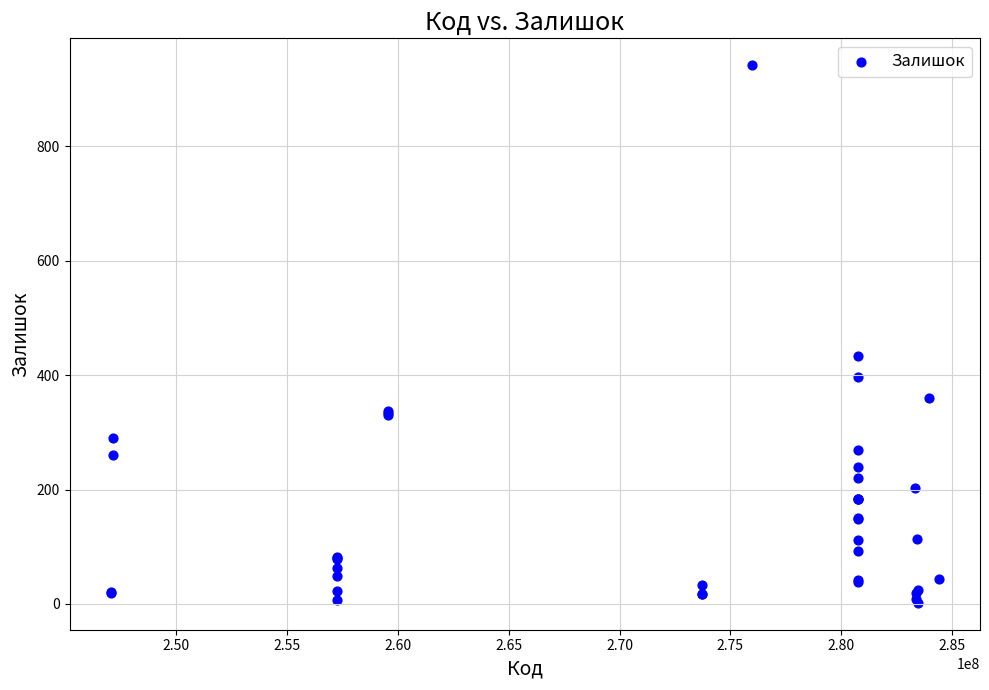

What Y value in the scatter plot is closest to 472?

434